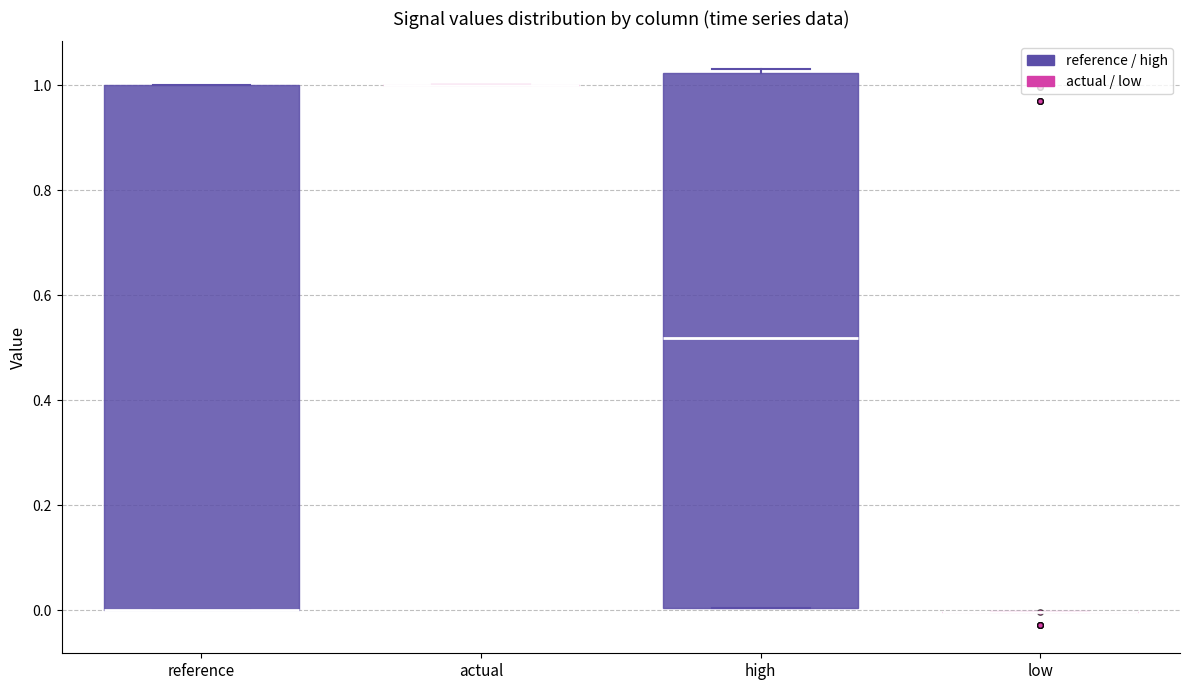

Reading left to right, transcribe this box plot: for each box, give where its median line is, the range the box spans, and where its two whiskers end, as read against the y-axis. The values are not printed on the chart, so give them approximately, as read against the axis.

reference: median 0.00 (drawn on the box's lower edge), box 0.00 to 1.00, whiskers 0.00 to 1.00
actual: box collapsed to a line at 1.00, whiskers 1.00 to 1.00
high: median 0.52, box 0.00 to 1.02, whiskers 0.00 to 1.04
low: box collapsed to a line at 0.00, whiskers 0.00 to 0.00